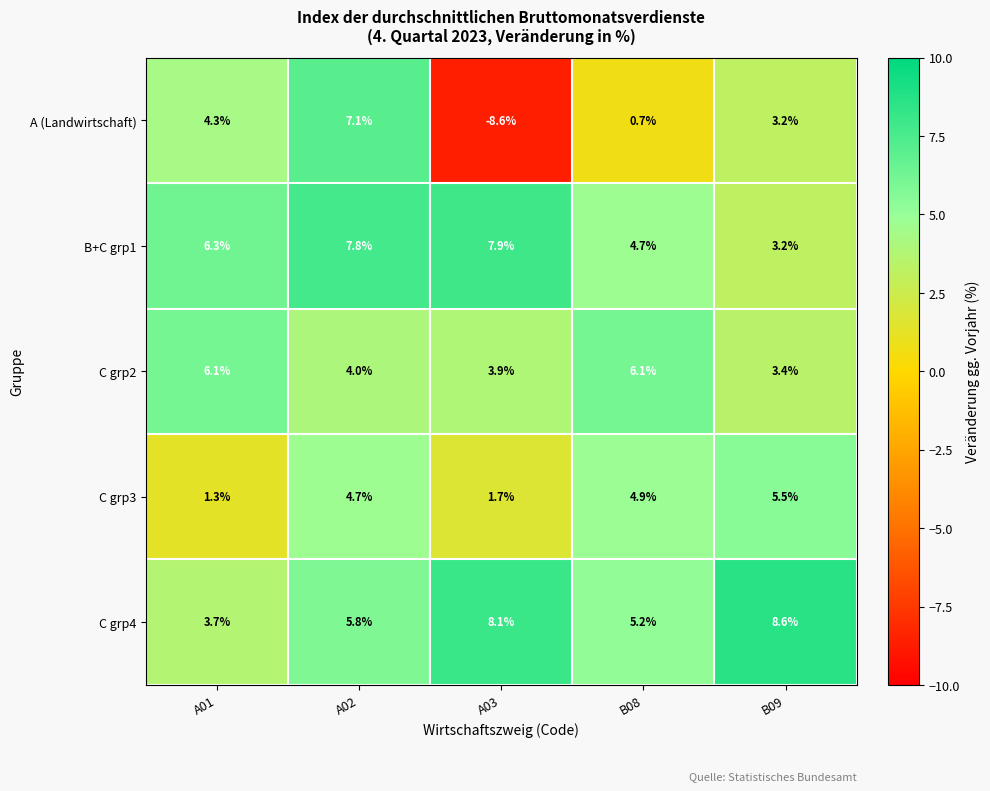

The C grp4 series shows 5.2 at B08. True or false?

True